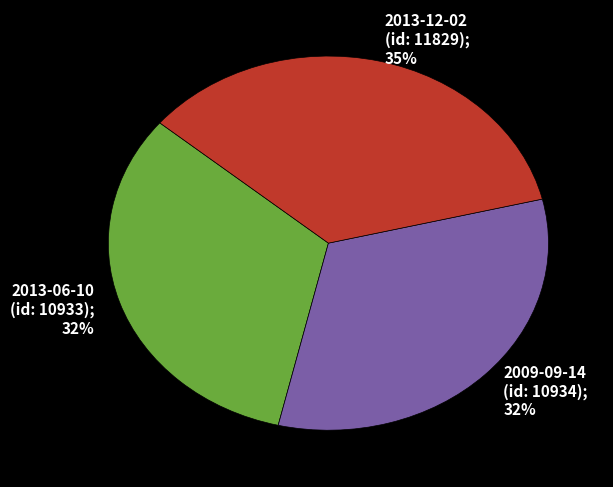

The 2013-06-10 slice represents 32% of the pie. True or false?

True